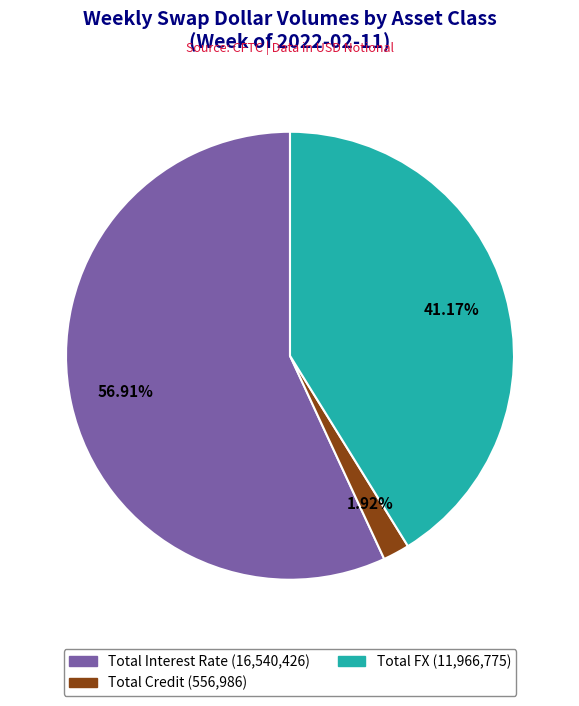

To the nearest percent, what percentage of the pie is Total FX?

41%